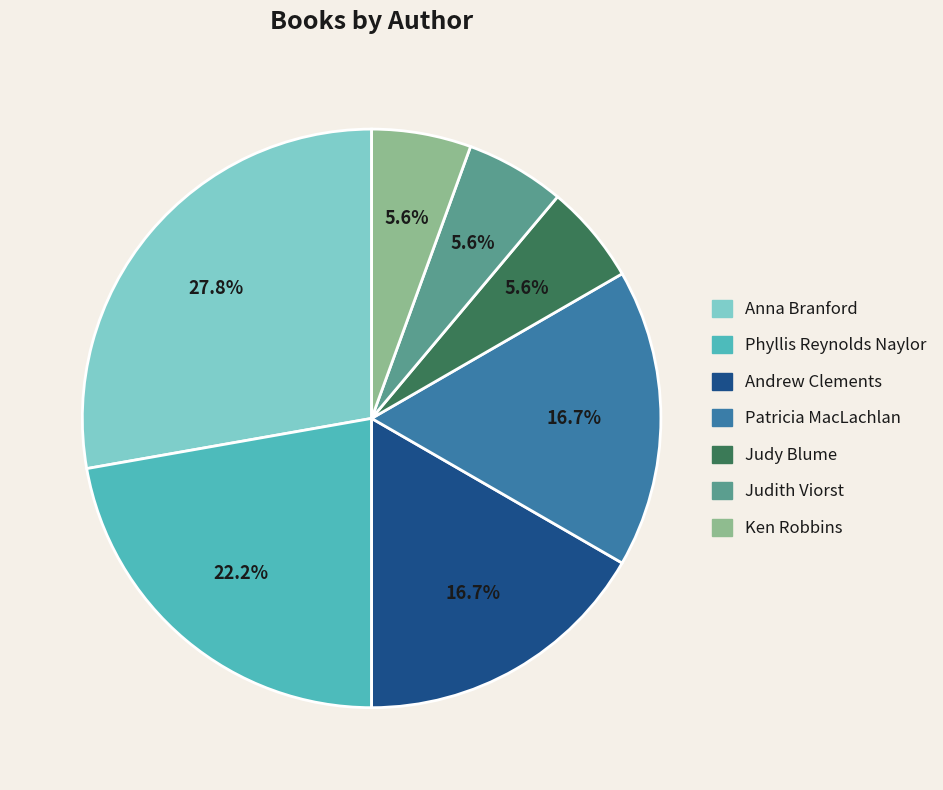

Does any single category account for the majority?

No